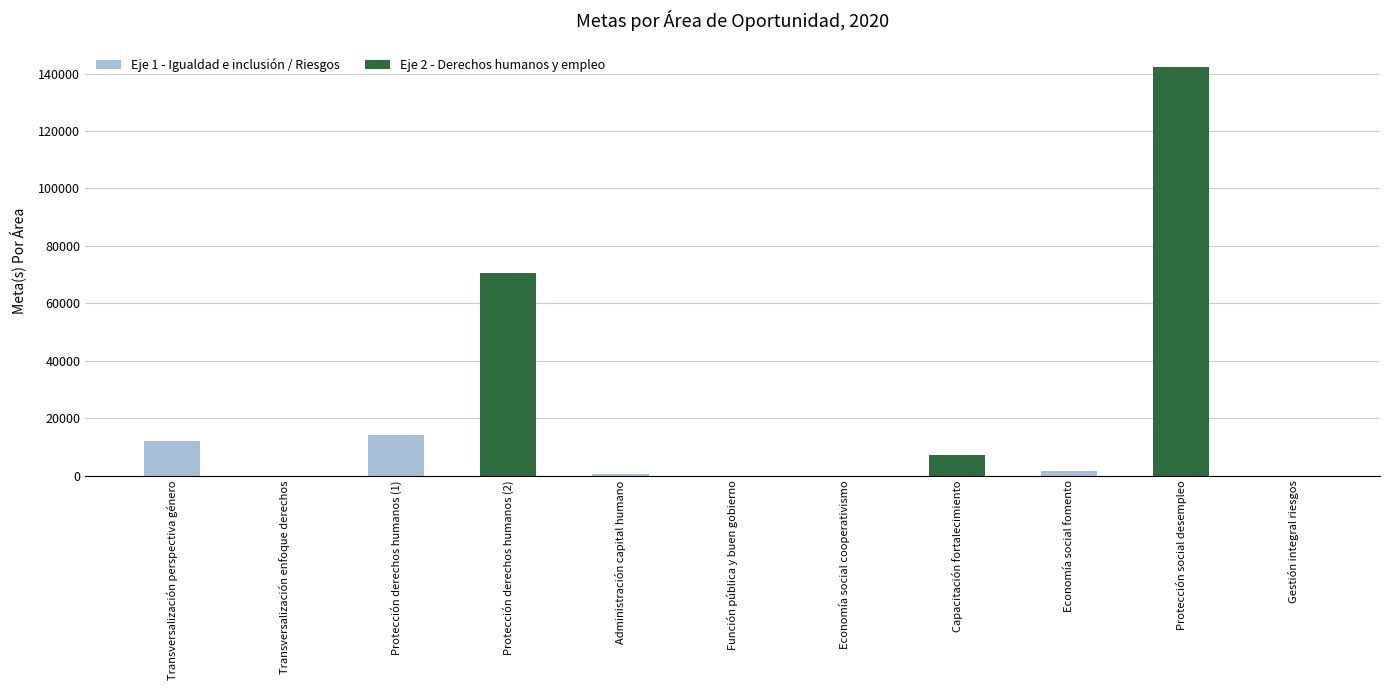

Reading right to left, what are all the values shown in this chart?

4	142256	1750	7170	1	13	640	70500	14040	48	12200